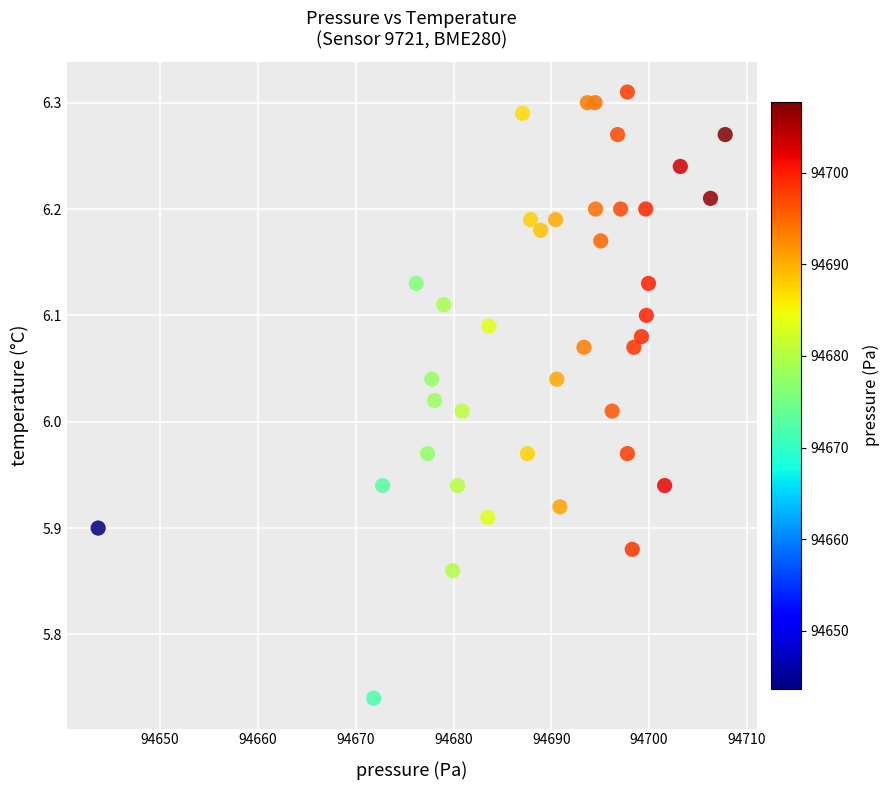

What is the range of Y values (max minus min)?

0.6